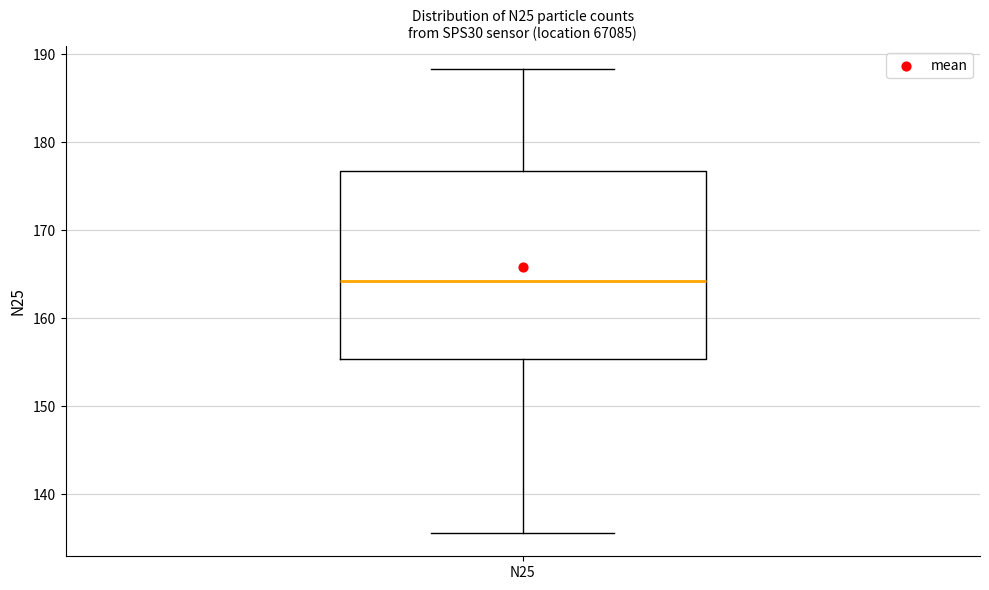

Read this box plot against the y-axis: the position of the median line, the range covered by the box, and the ends of both whiskers. The values are not printed on the chart, so give them approximately, as read against the axis.

median 164, box 155 to 177, whiskers 136 to 188